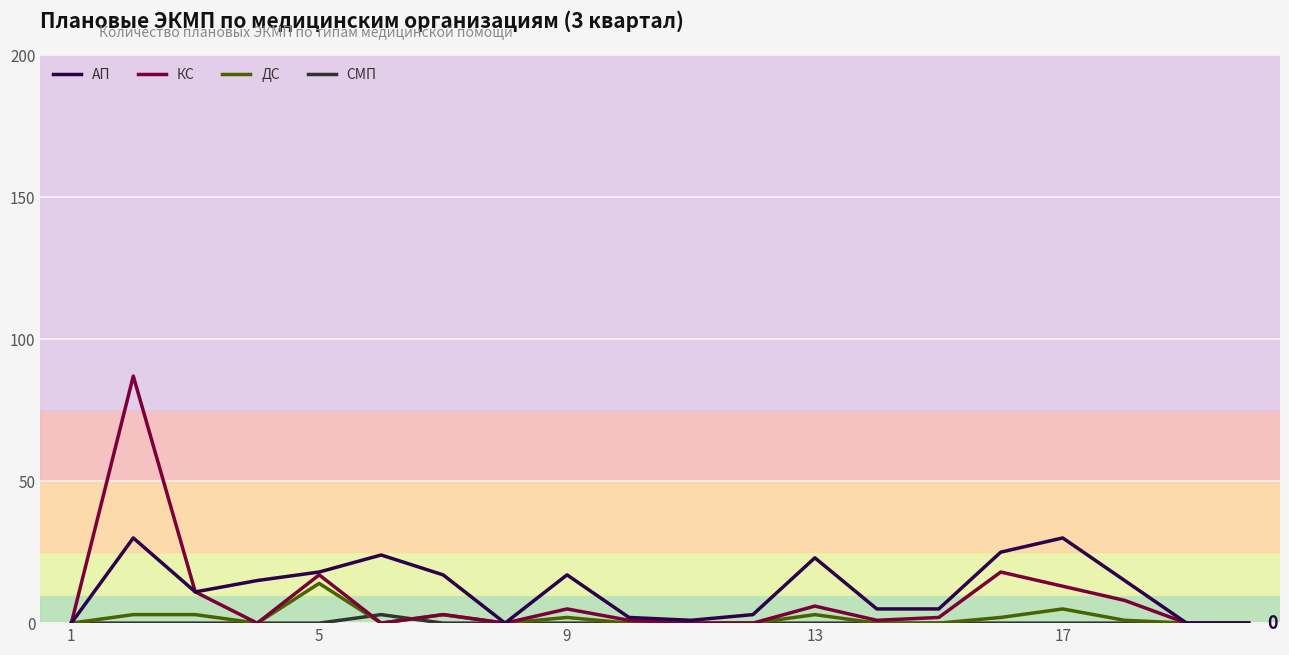

Which series has the largest range (max minus min)?

КС